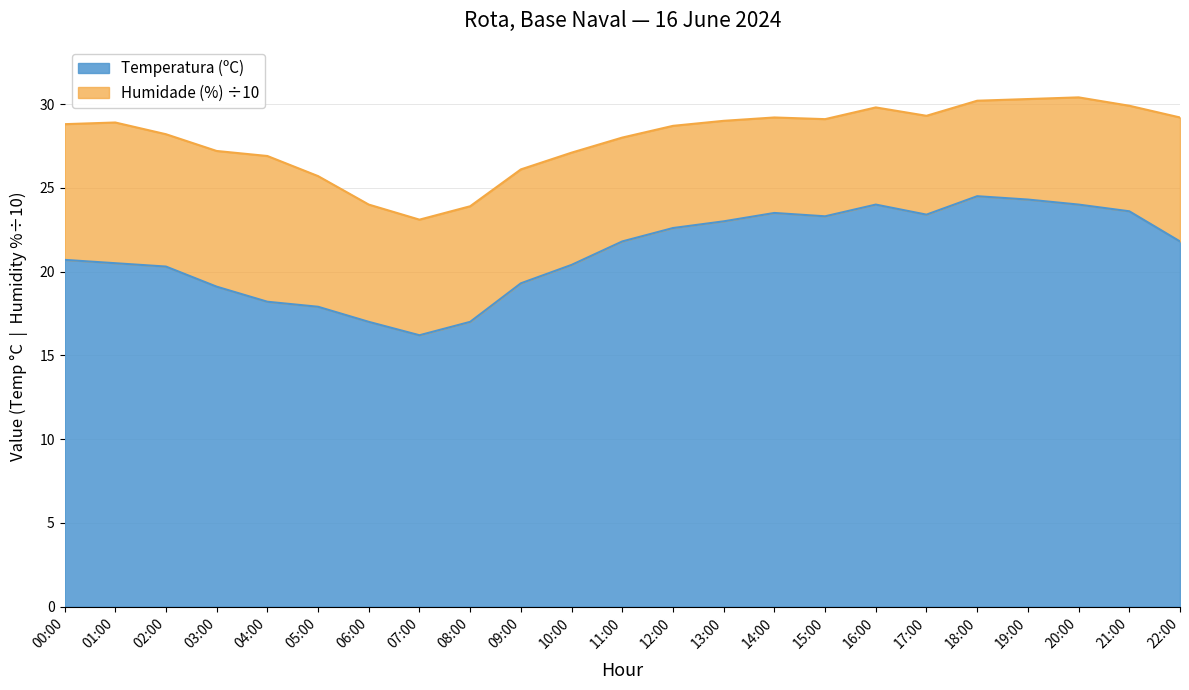

Is it true that the value at 12:00 is 22.6?

True